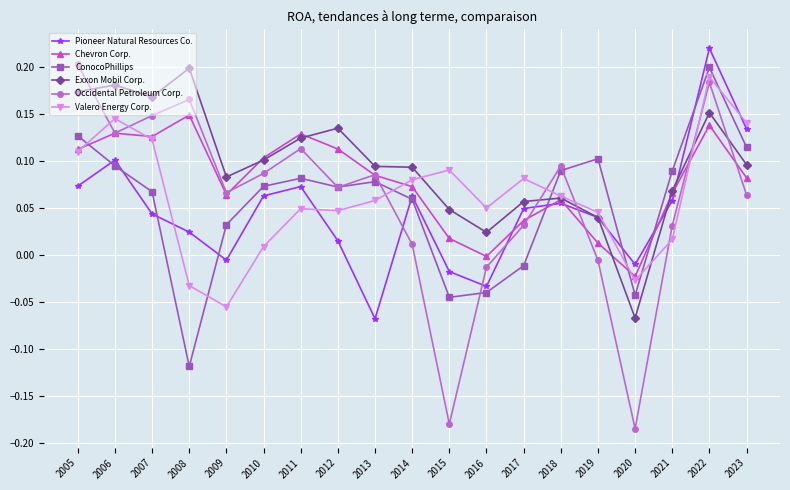

The value of Occidental Petroleum Corp. at 2022 is 0.2. True or false?

True